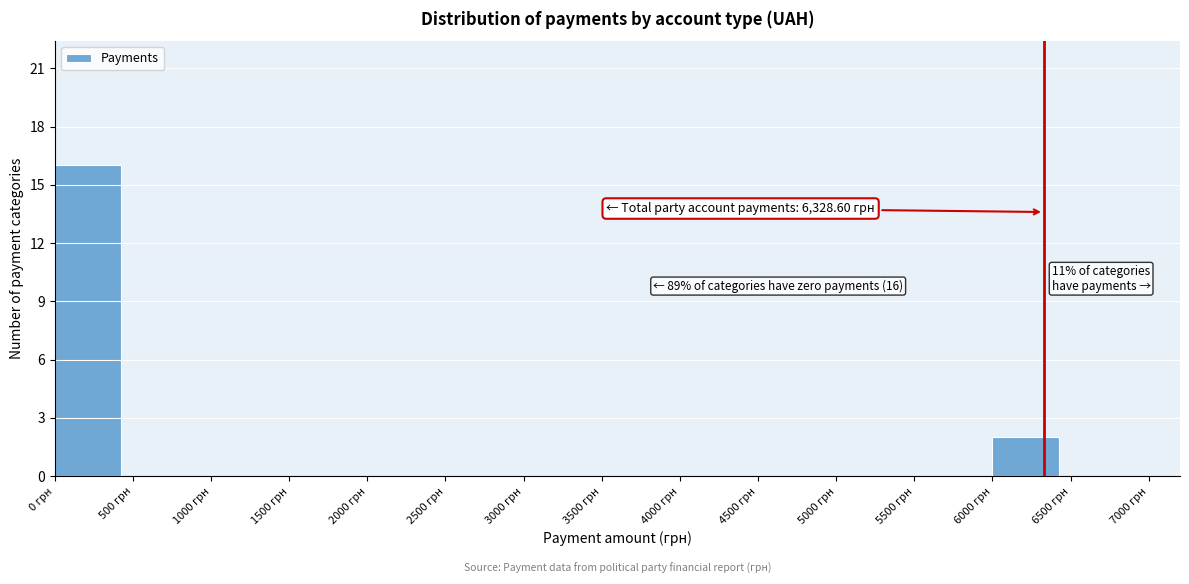

Over which range of the x-axis is the bar tallest?

0 to 500